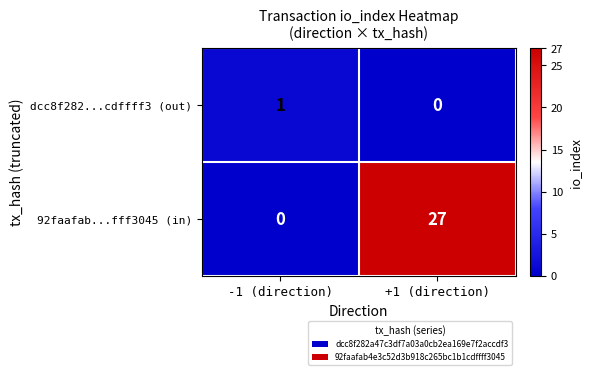

What is the difference between the highest and lowest values at +1 (direction)?

27